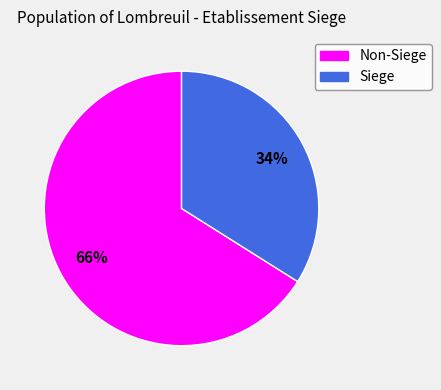

To the nearest percent, what is the difference between the largest and smallest slice percentages?

32%